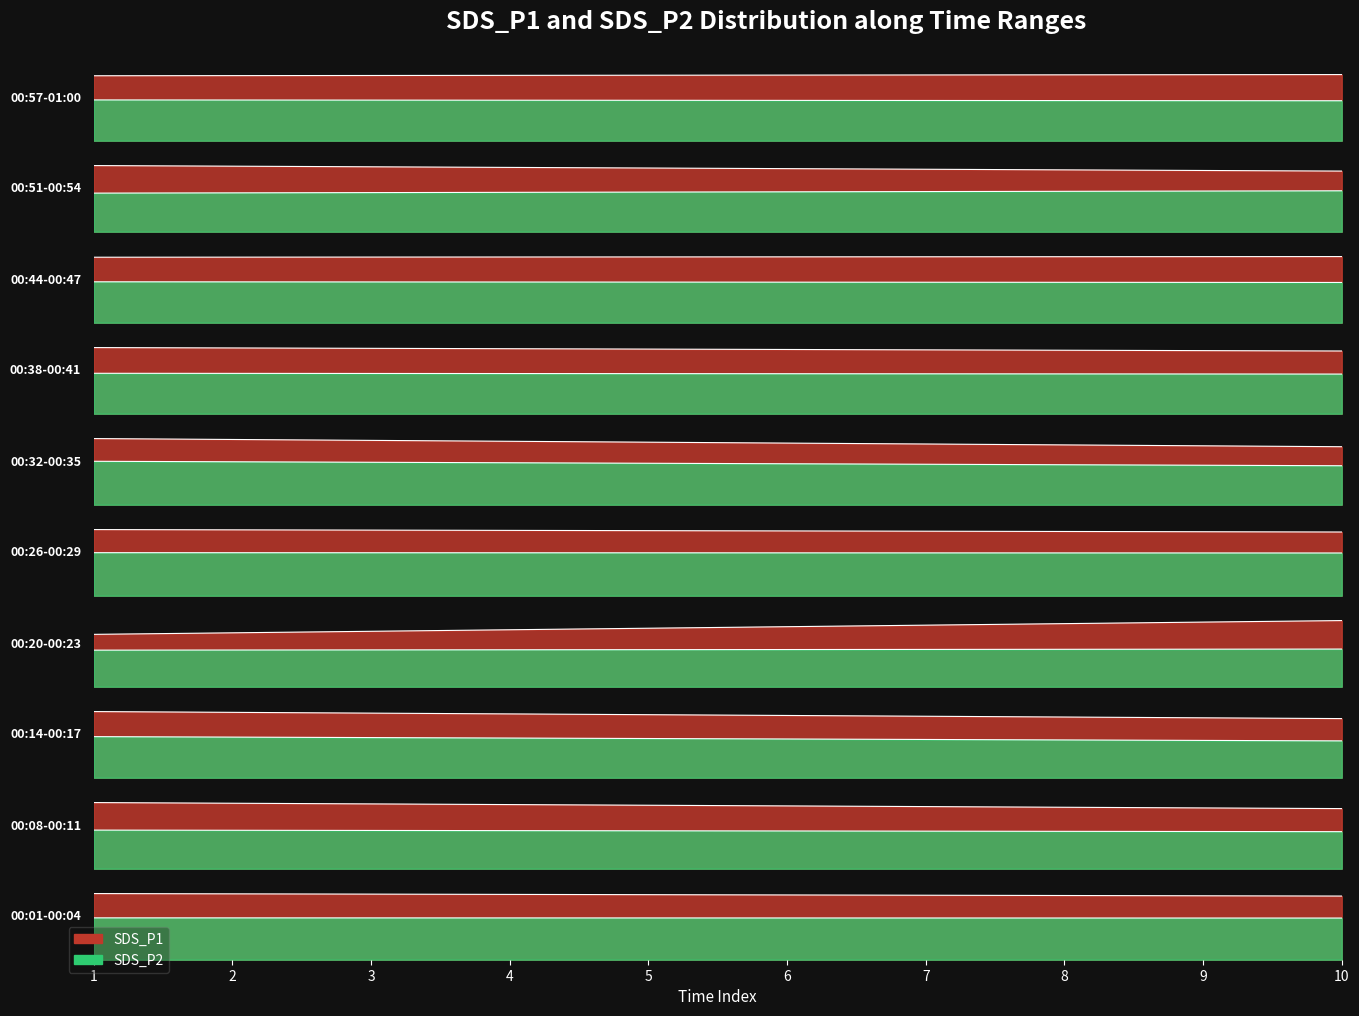

What is the value of the SDS_P2 point at the 6th from the left?

13.3